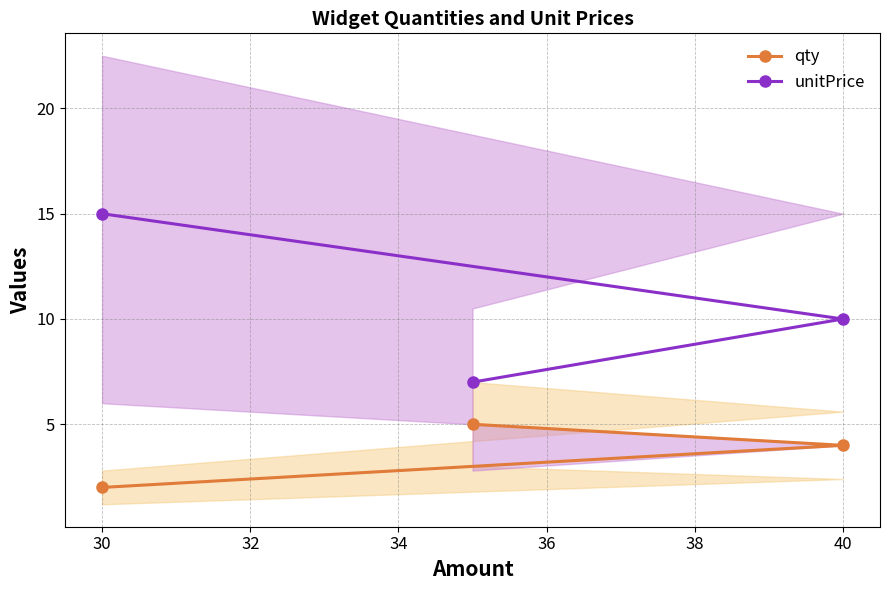

What is the highest value of the qty series?

5